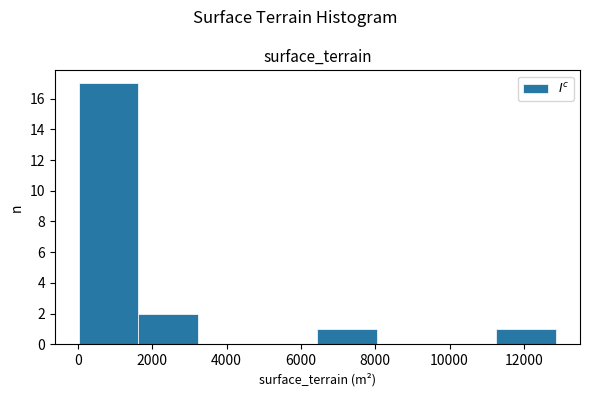

Reading left to right, list every bar in this chart as the range it spans on the x-axis followed by its height. Neither the bar edges nor the heights are printed on the chart, so give them approximately, as read against the axes.

0 to 1600: 17
1600 to 3200: 2
3200 to 4800: 0
4800 to 6400: 0
6400 to 8000: 1
8000 to 9600: 0
9600 to 11200: 0
11200 to 12800: 1